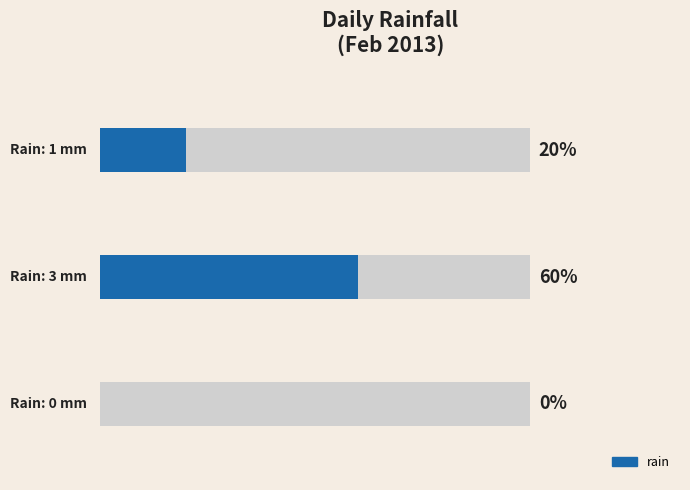

What is the average value?

1